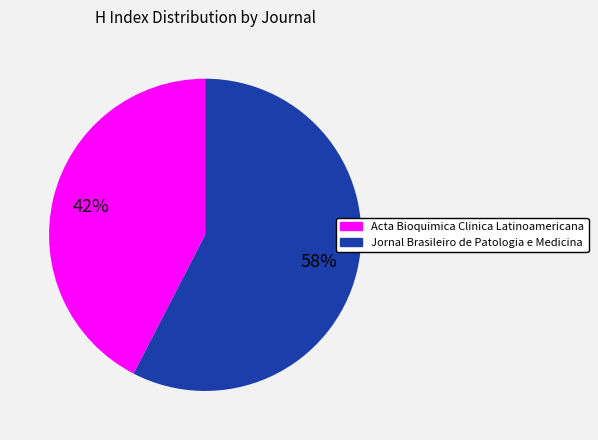

Rank the categories by value from highest to lowest.

Jornal Brasileiro de Patologia e Medicina, Acta Bioquimica Clinica Latinoamericana